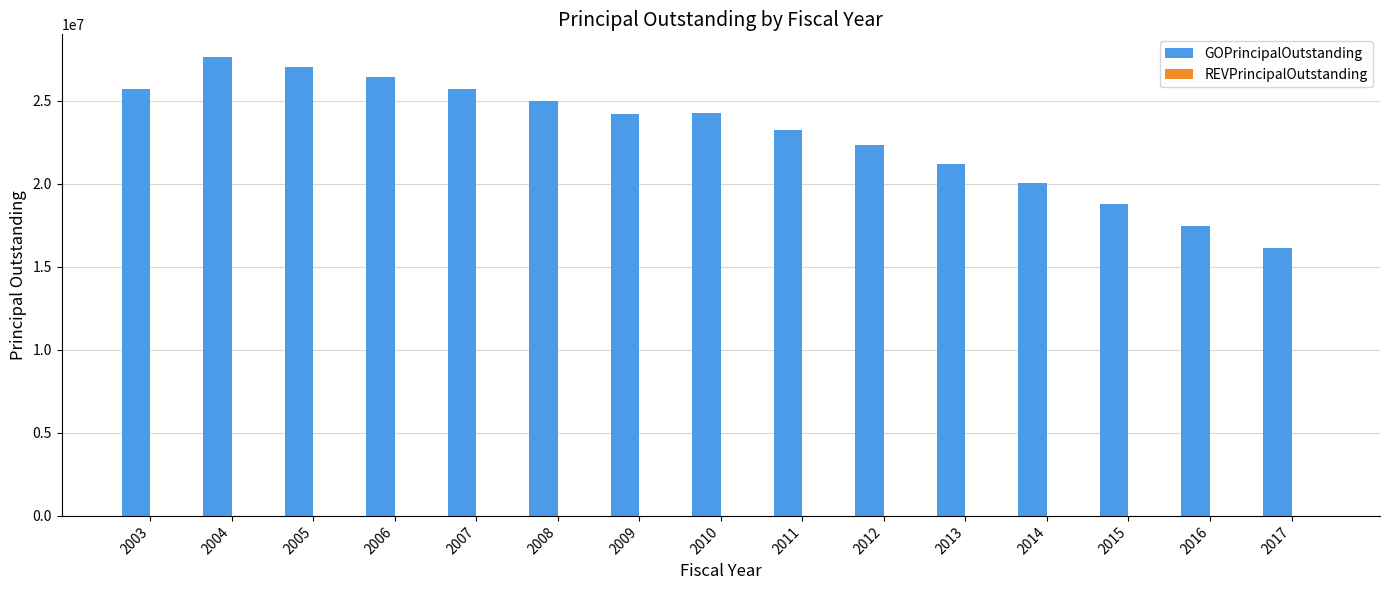

What value does the data have at 2013?

21205000